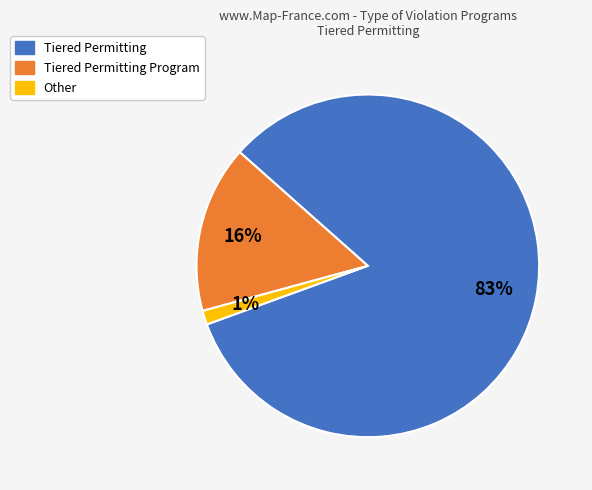

To the nearest percent, what is the average slice percentage?

33%